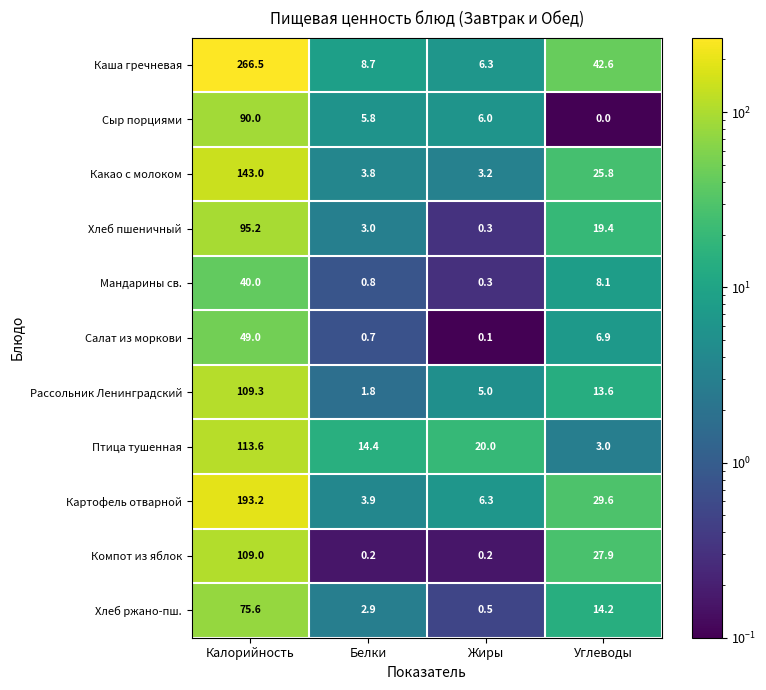

At how many categories does at least one series exceed 231?

1